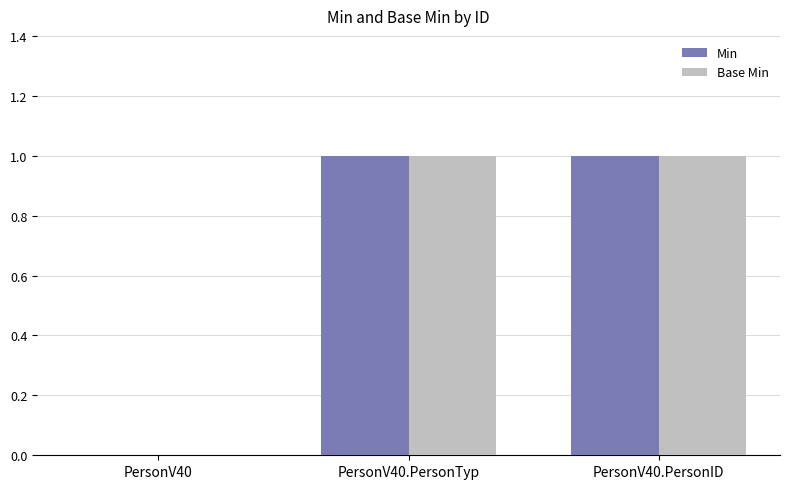

Is the value of Base Min at PersonV40 greater than the value of Min at PersonV40.PersonTyp?

No